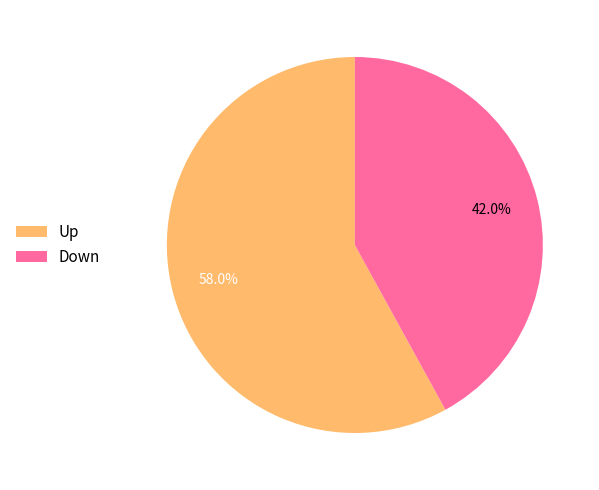

What is the largest slice in the pie chart?

Up